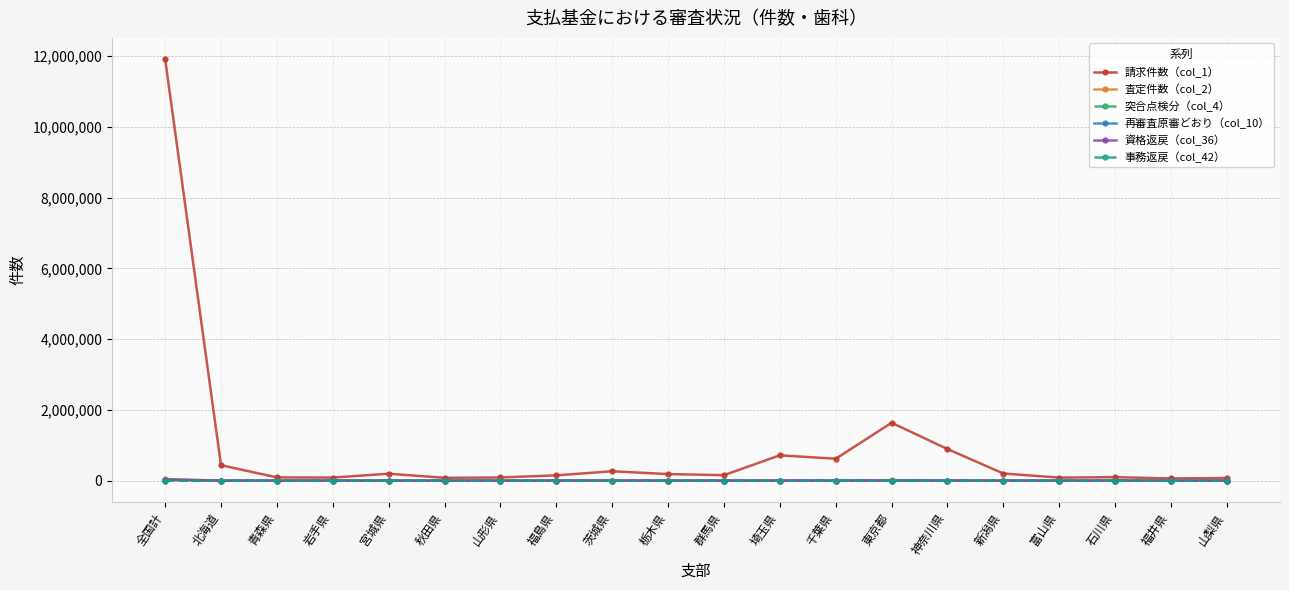

True or false: 突合点検分（col_4） has more than 2 interior local peaks.

True